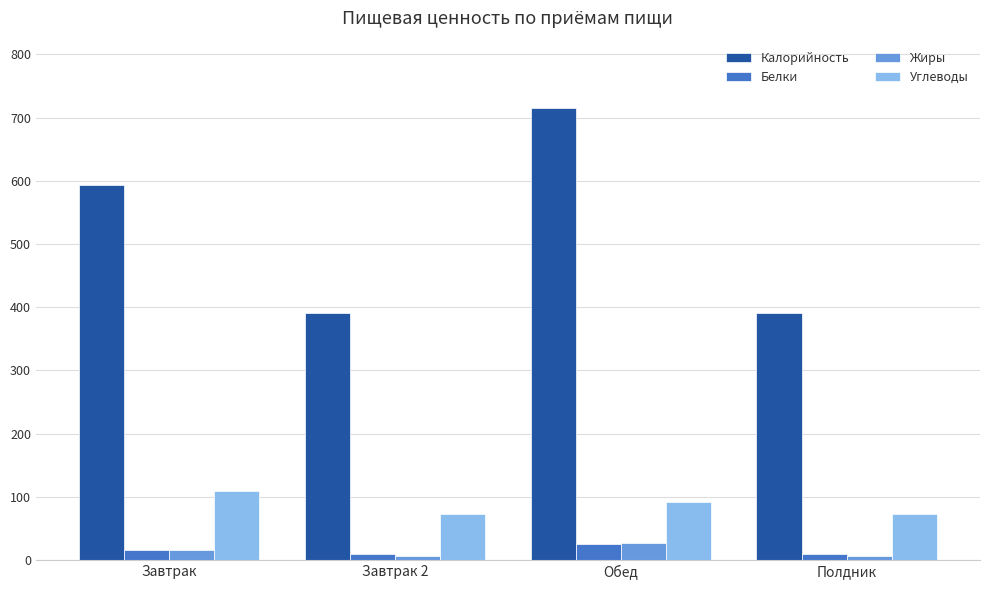

What is the difference between the Жиры values at Обед and Полдник?

20.0